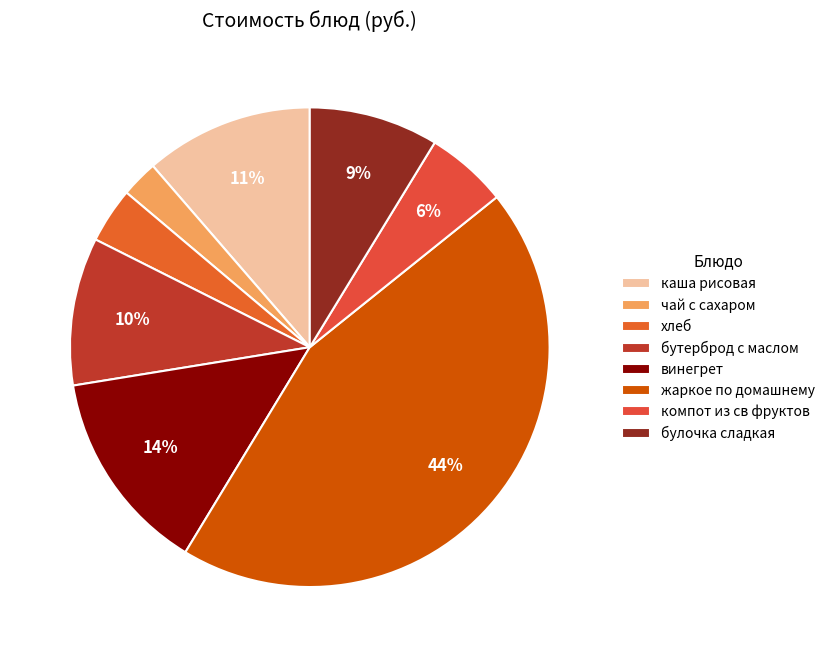

Count the number of slices in the pie.

8